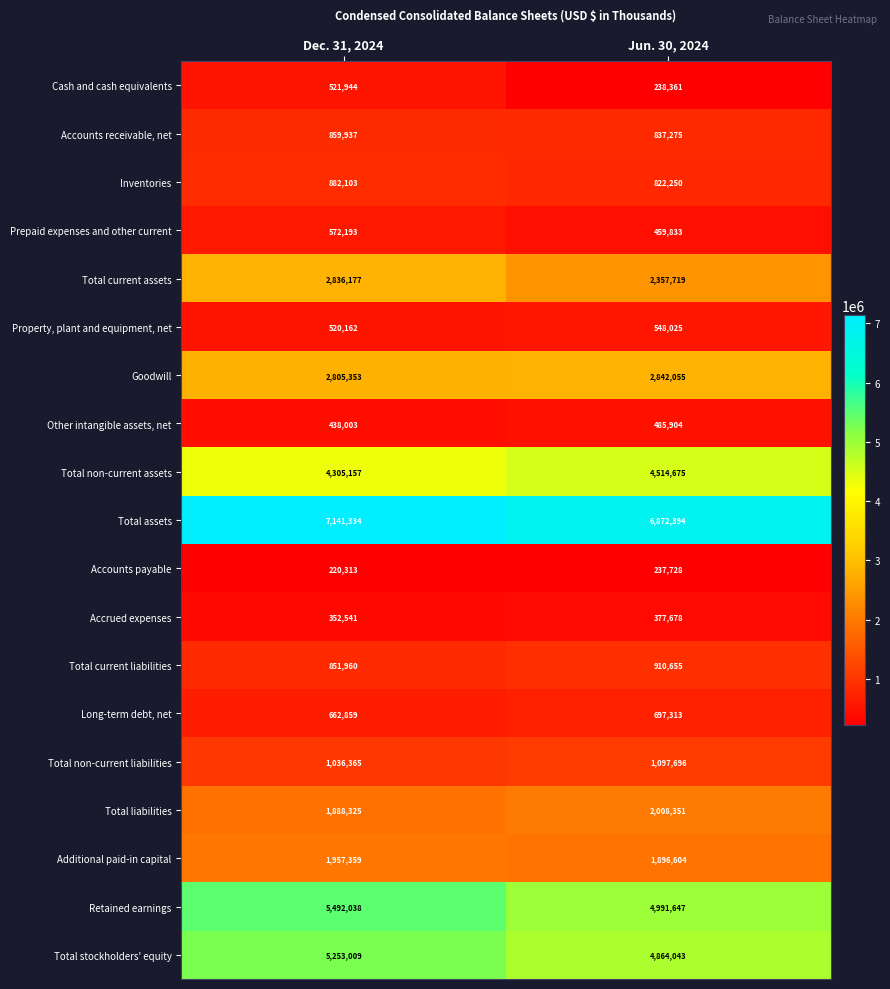

At which label does Accrued expenses reach its peak?

Jun. 30, 2024